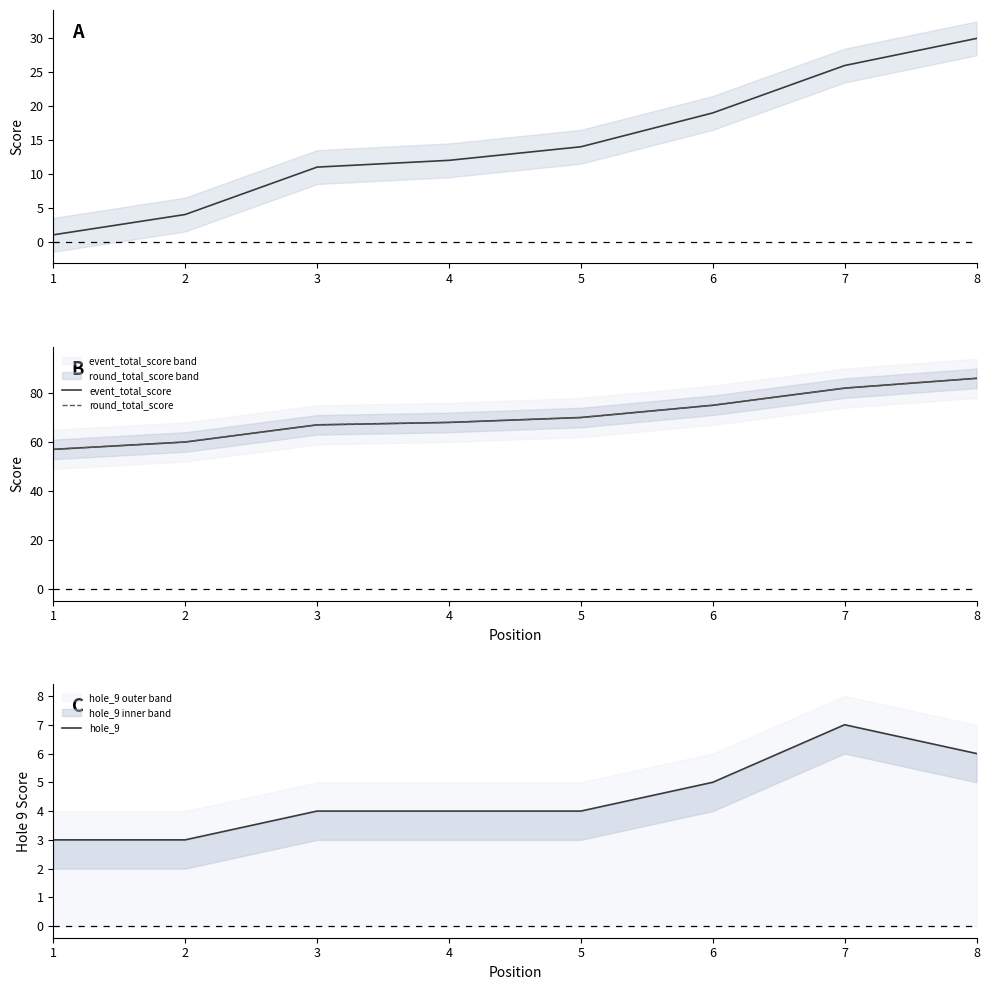

Rank the series by their maximum value, from lowest to highest.

hole_9, event_relative_score, event_total_score, round_total_score